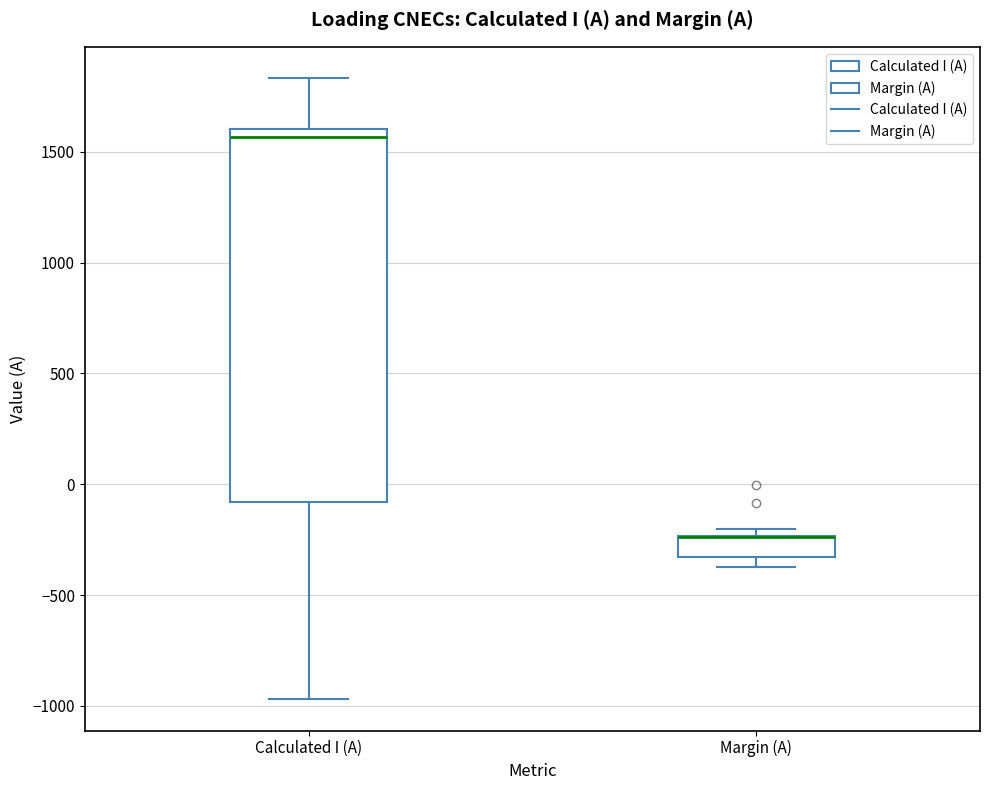

Reading left to right, transcribe this box plot: for each box, give where its median line is, the range the box spans, and where its two whiskers end, as read against the y-axis. The values are not printed on the chart, so give them approximately, as read against the axis.

Calculated I (A): median 1550, box -100 to 1600, whiskers -950 to 1850
Margin (A): median -250 (drawn on the box's upper edge), box -350 to -250, whiskers -350 (just below the box's lower edge) to -200